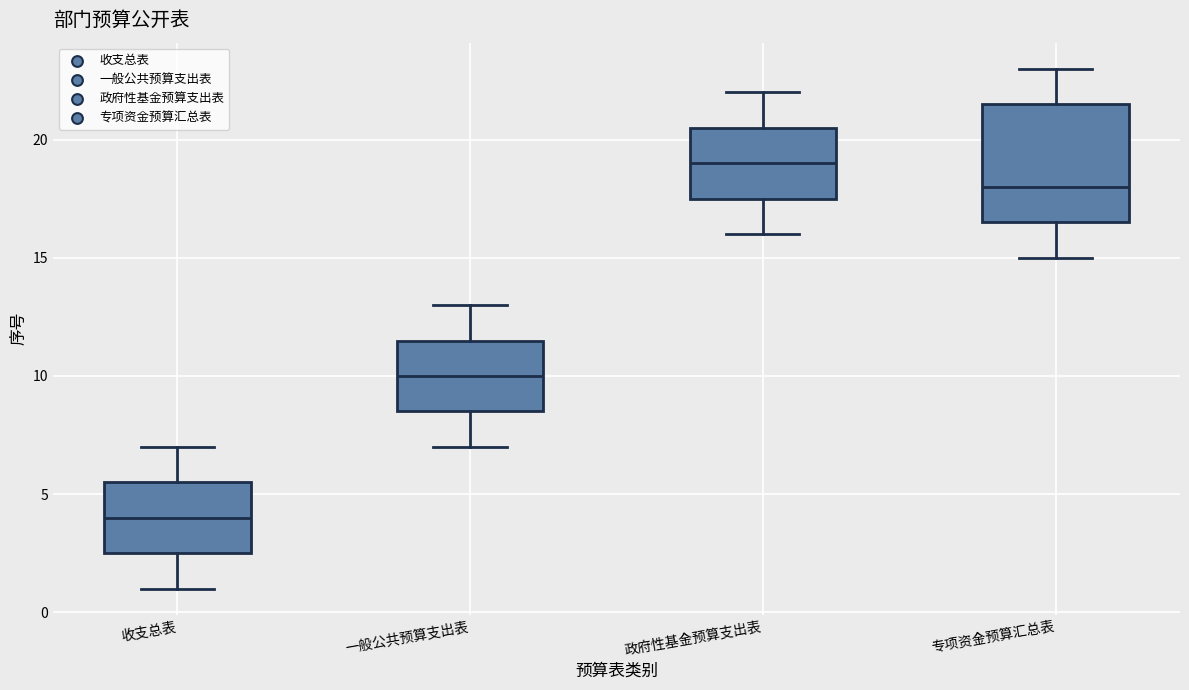

Reading left to right, read every box against the y-axis: the position of its median line, the range the box covers, and the ends of its whiskers. The values are not printed on the chart, so give them approximately, as read against the axis.

收支总表: median 4.0, box 2.5 to 5.5, whiskers 1.0 to 7.0
一般公共预算支出表: median 10.0, box 8.5 to 11.5, whiskers 7.0 to 13.0
政府性基金预算支出表: median 19.0, box 17.5 to 20.5, whiskers 16.0 to 22.0
专项资金预算汇总表: median 18.0, box 16.5 to 21.5, whiskers 15.0 to 23.0